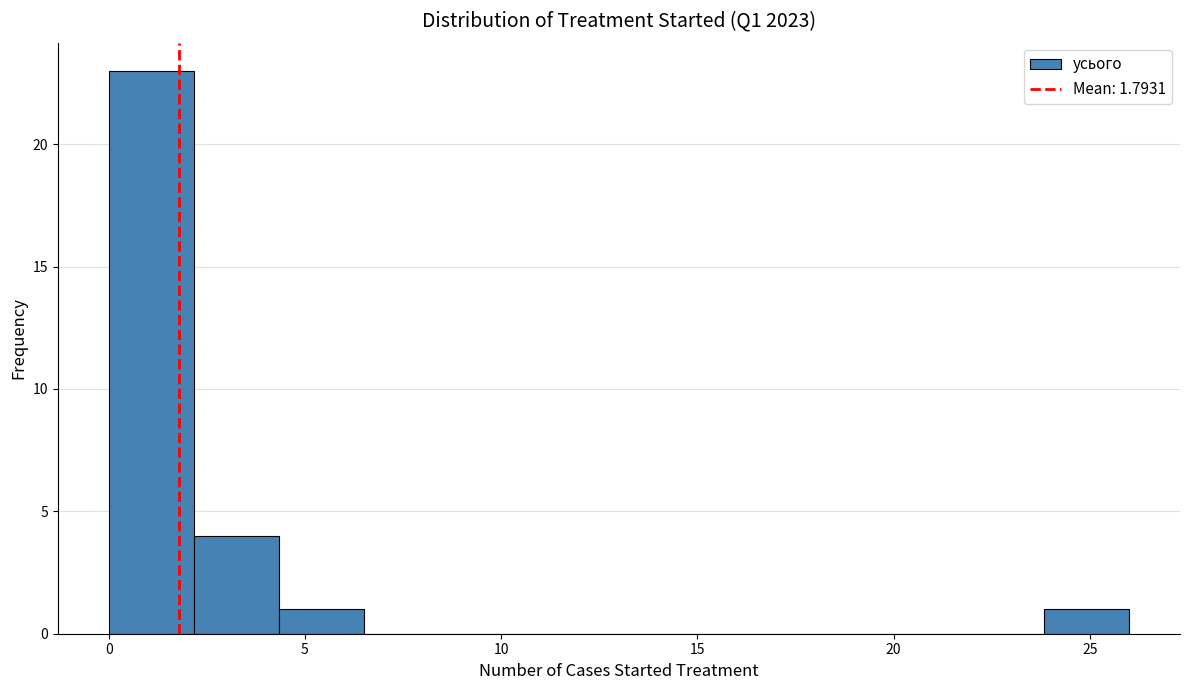

What is the height of the bar covering 2.0 to 4.5 on the x-axis? Neither the bar edges nor the heights are printed on the chart, so give them approximately, as read against the axes.

4